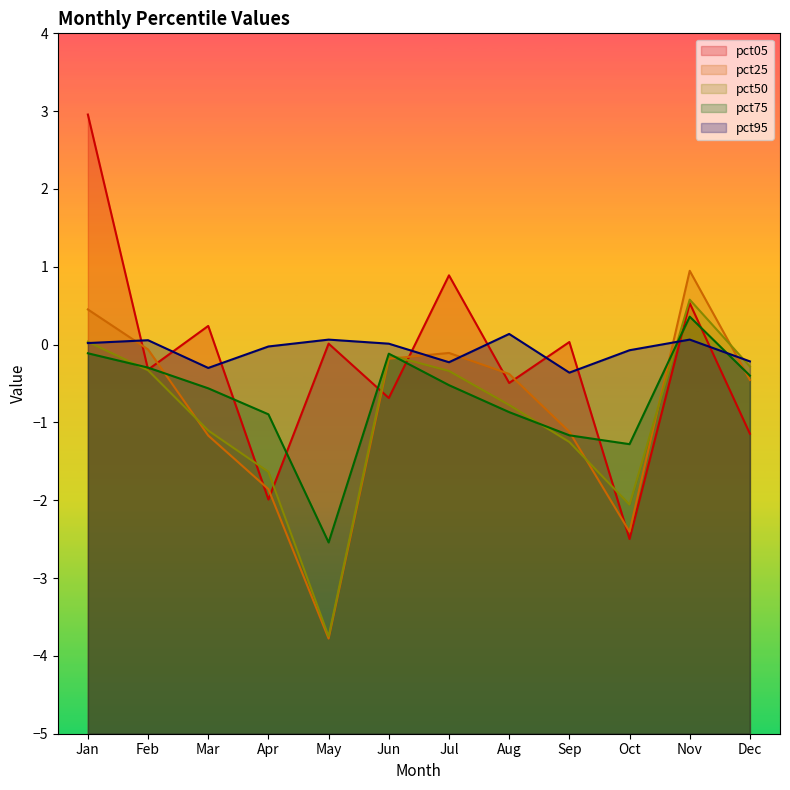

True or false: pct50 has a value of 0.1 at Jan.

False